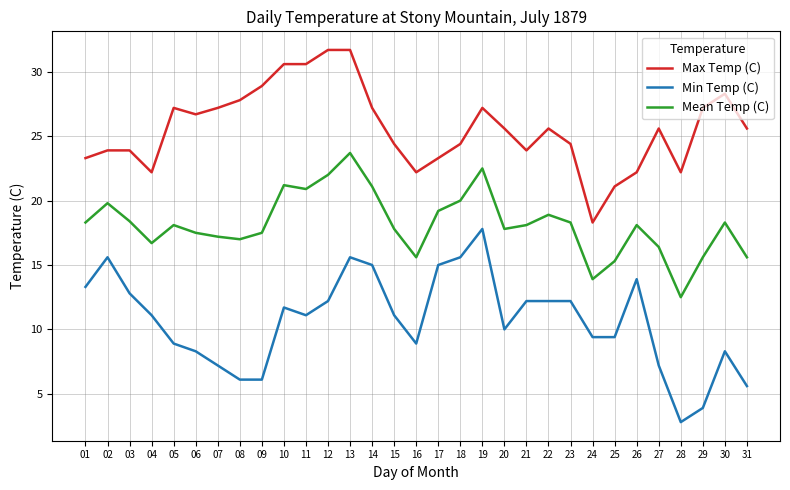

What is the smallest value displayed?

2.8